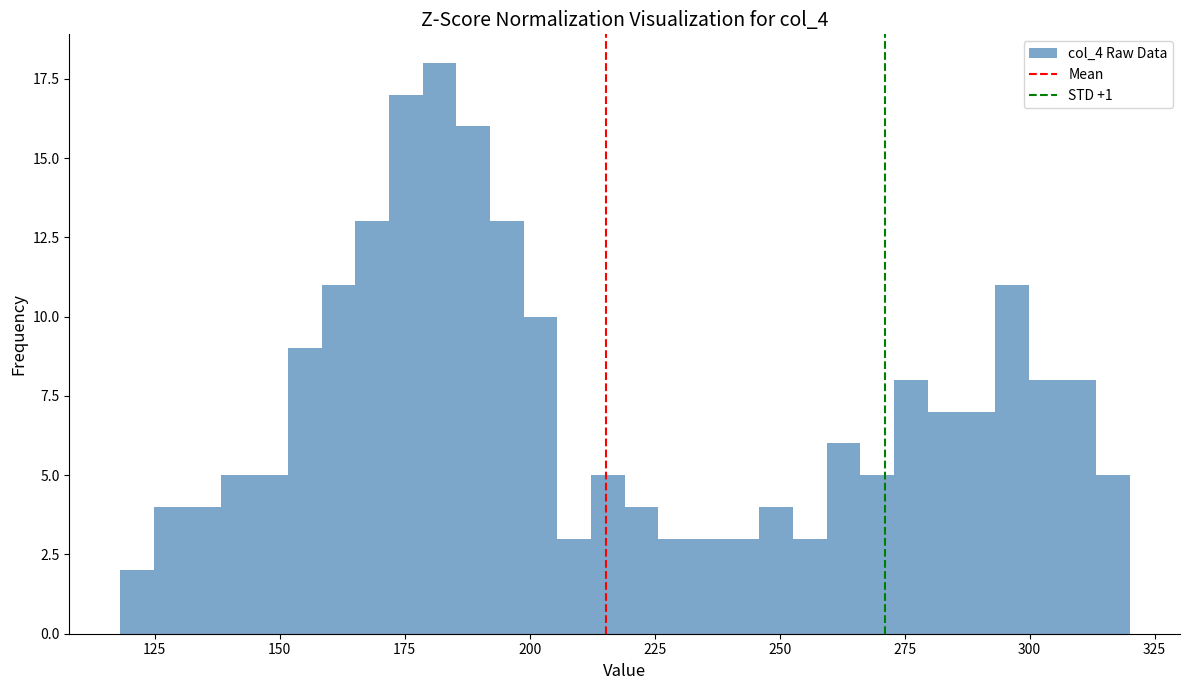

Read against the x-axis, roughly where is the centre of the tallest bar?

180